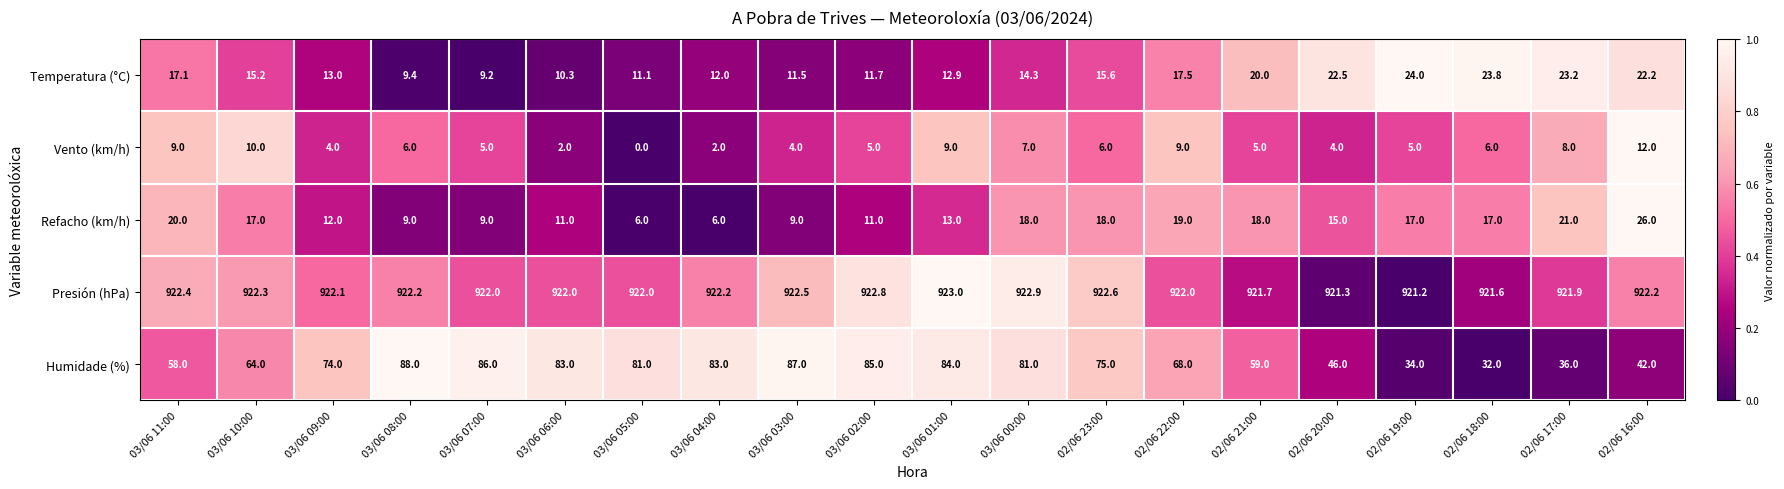

Which series has the widest spread of values?

Humidade (%)